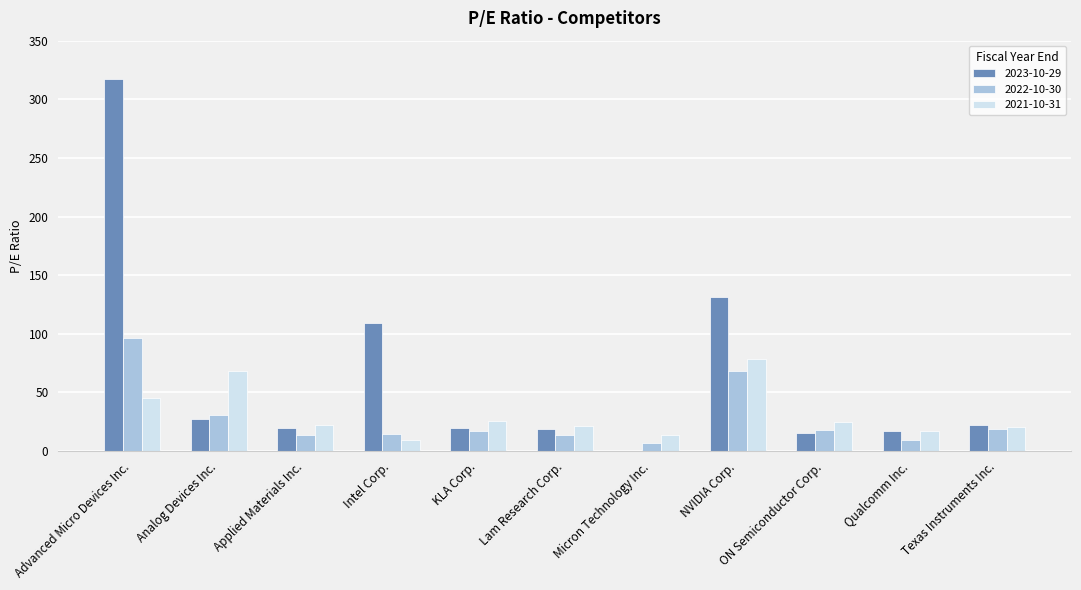

Is it true that 2022-10-30 equals 6.6 at Micron Technology Inc.?

True